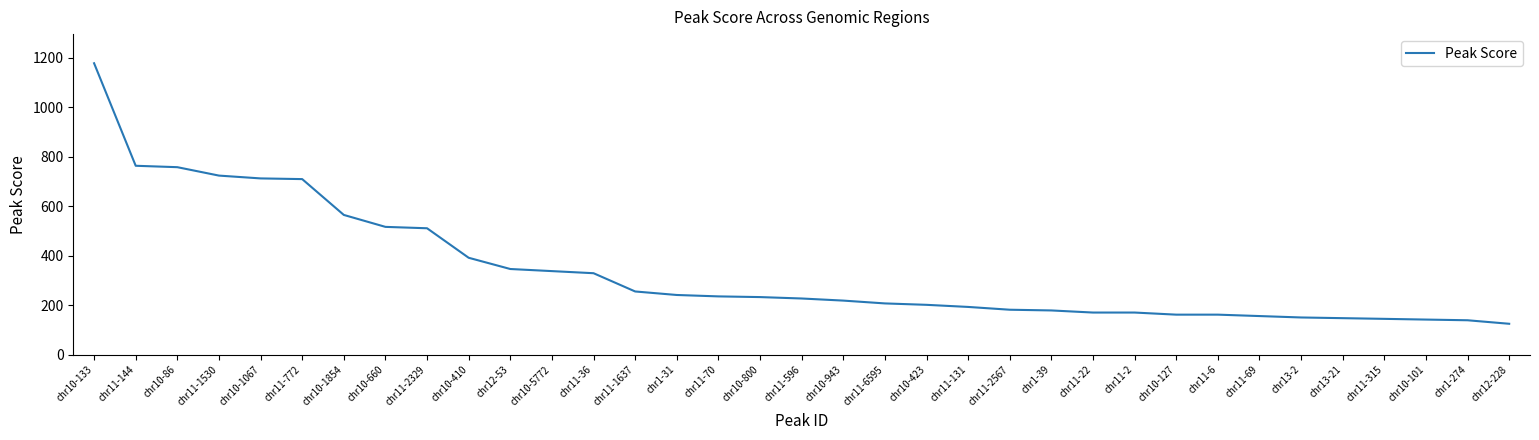

How many series are shown in this chart?

1